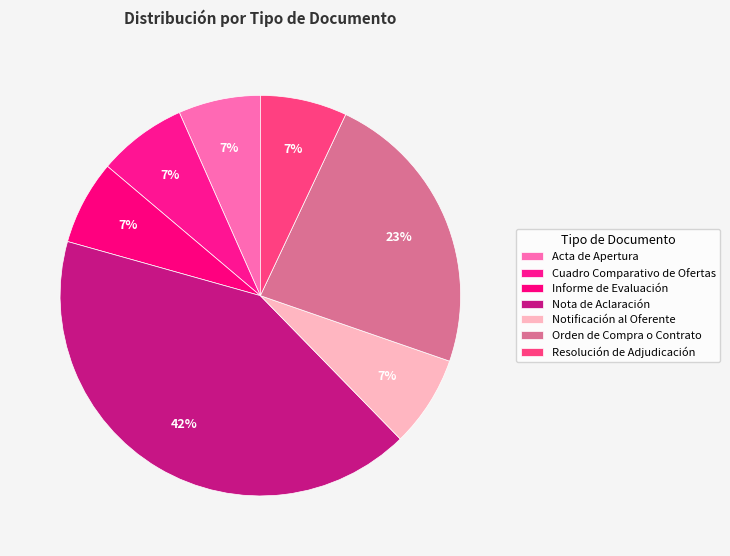

What percentage is the Notificación al Oferente slice, to the nearest percent?

7%